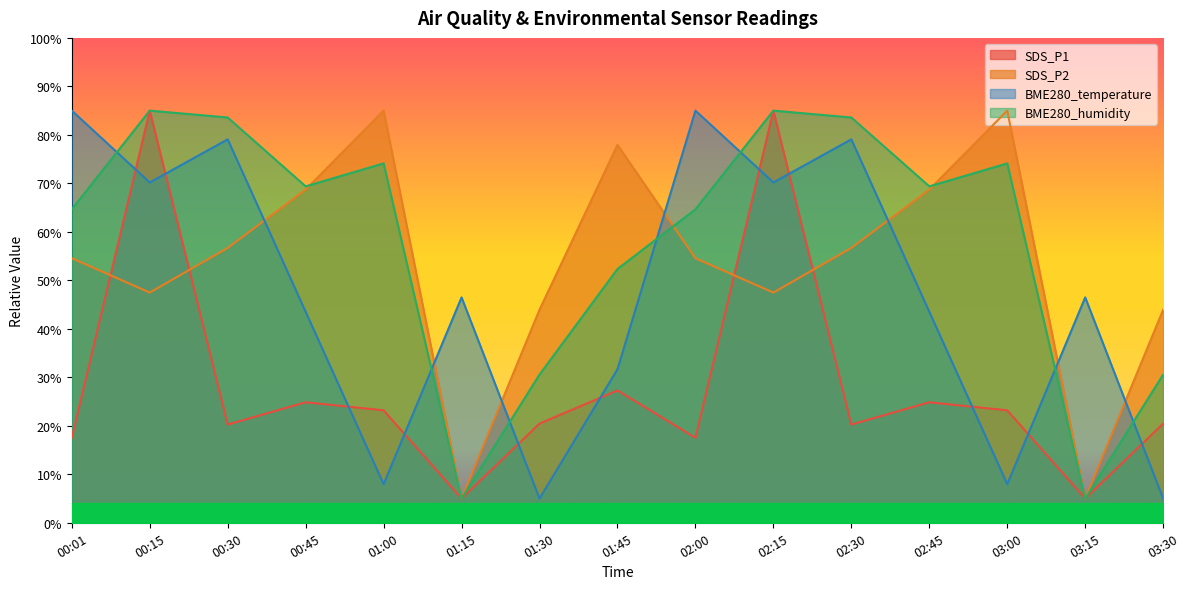

What are all the series names shown in the legend?

SDS_P1, SDS_P2, BME280_temperature, BME280_humidity